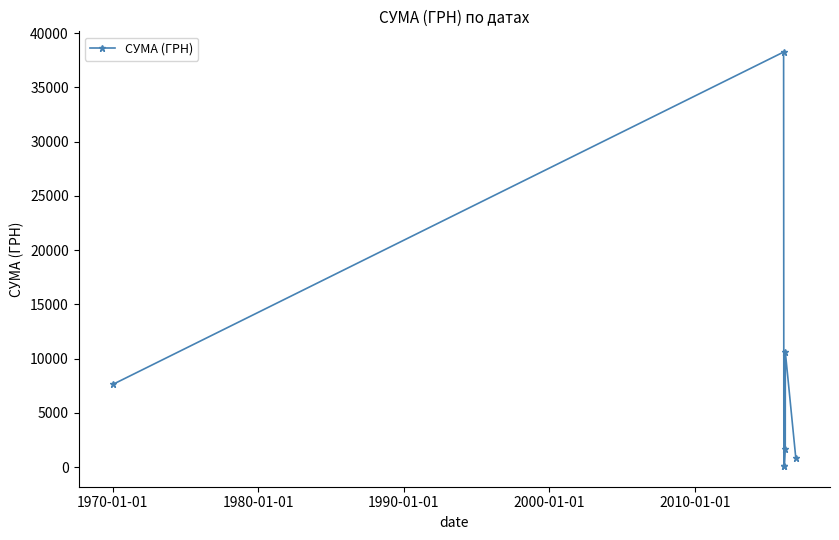

What is the sum of all values?

59169.5